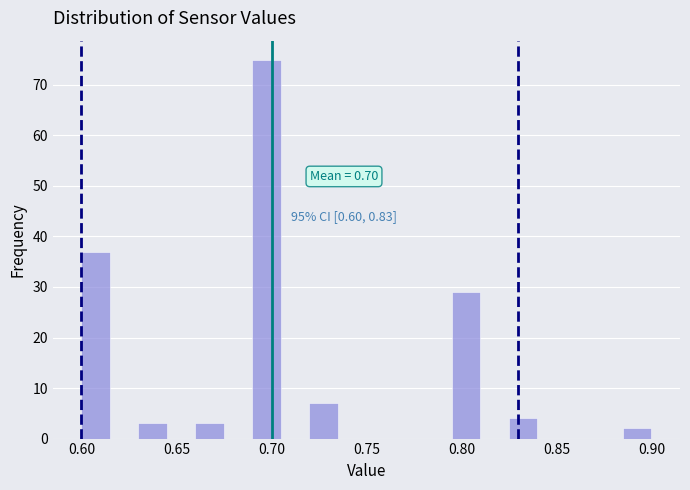

Around what value on the x-axis is the tallest bar? Give the approximate position of its centre, as read against the axis.

0.700